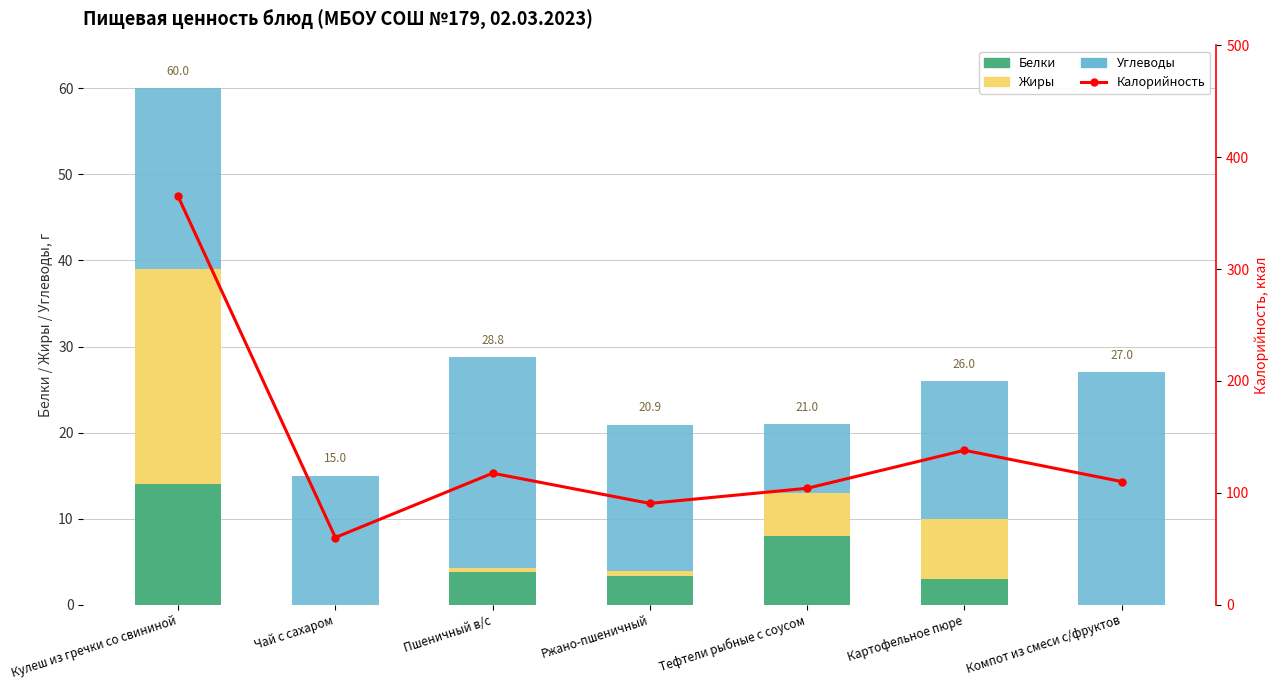

Rank the categories by Жиры value from lowest to highest.

Чай с сахаром, Компот из смеси с/фруктов, Пшеничный в/с, Ржано-пшеничный, Тефтели рыбные с соусом, Картофельное пюре, Кулеш из гречки со свининой